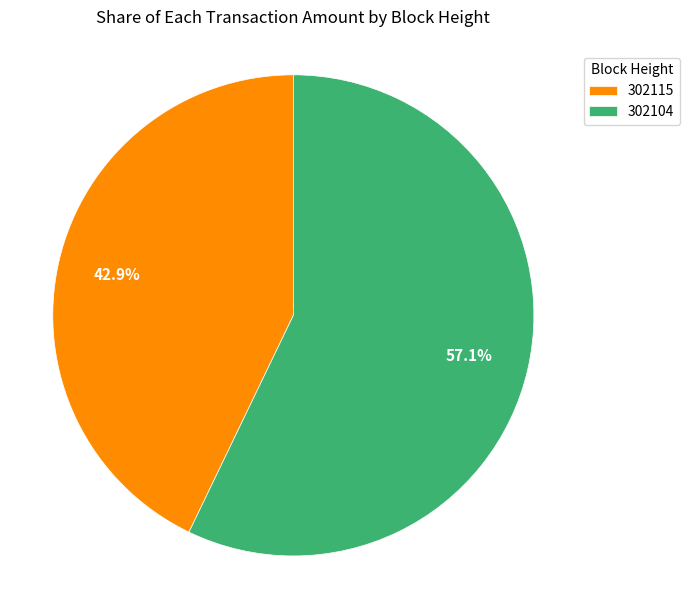

To the nearest percent, what is the difference between the largest and smallest slice percentages?

14%